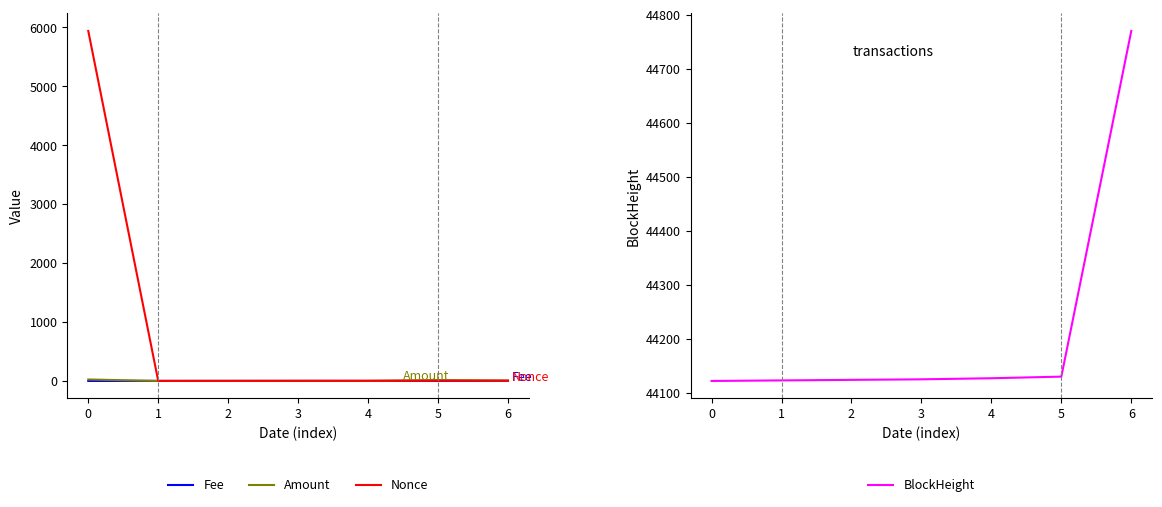

After their last crossing, which series has the higher values: Fee or Amount?

Amount